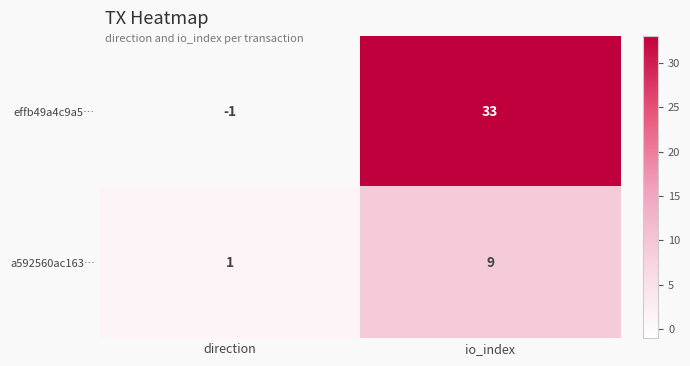

What is the sum of the a592560ac163… values at io_index and direction?

10